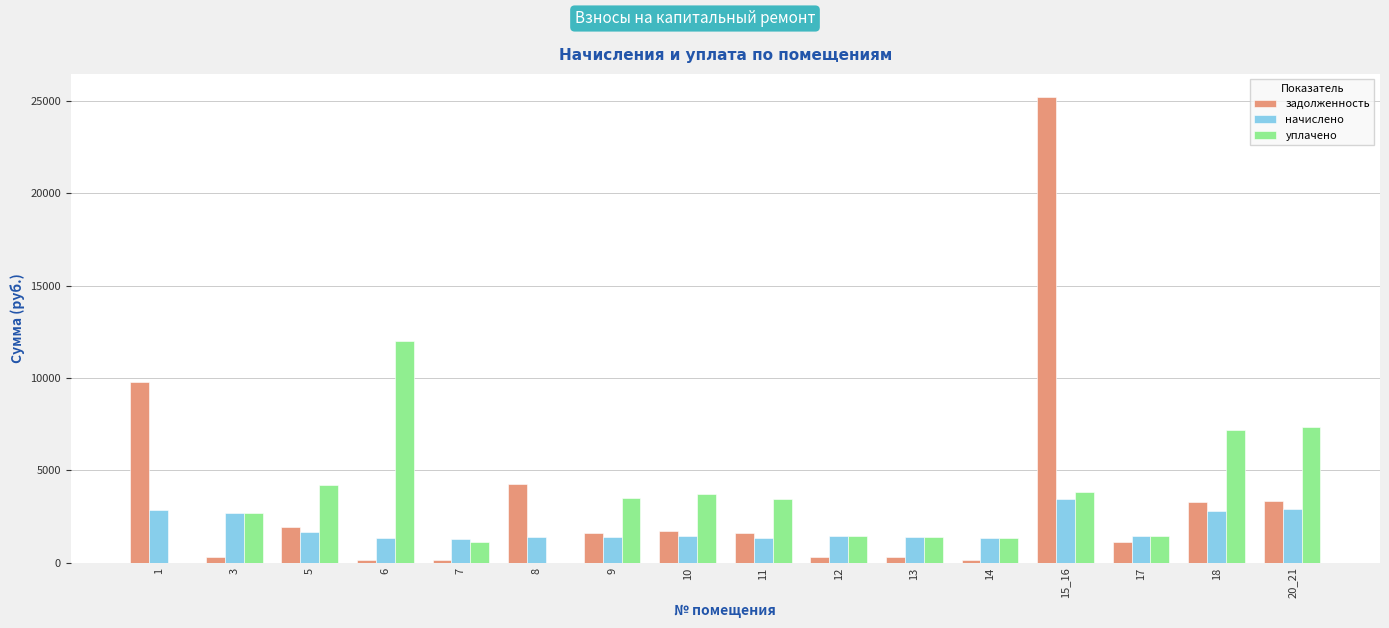

Where does the задолженность series first go above 1602?

1